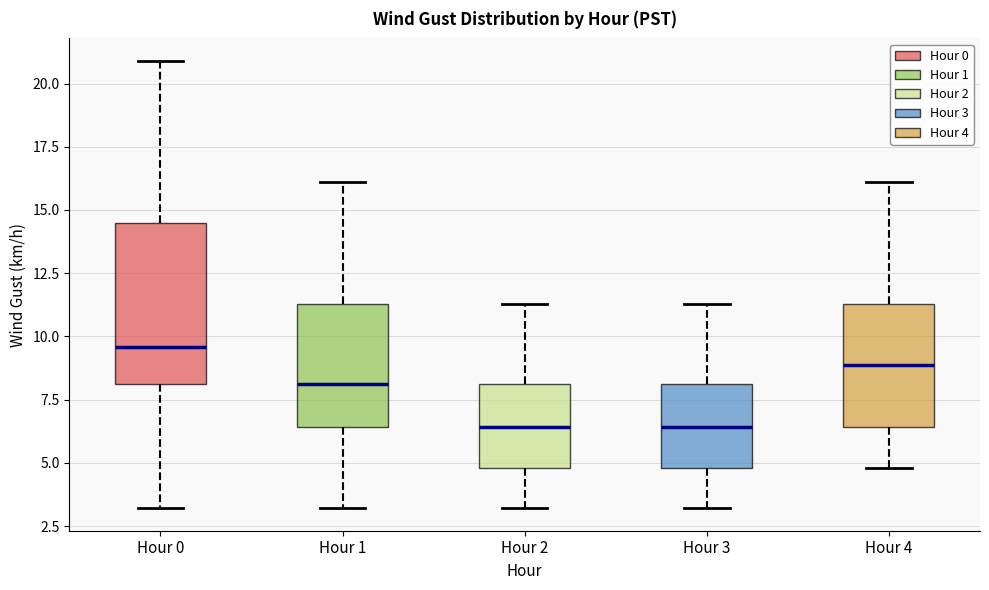

Which box's median line is the highest?

Hour 0